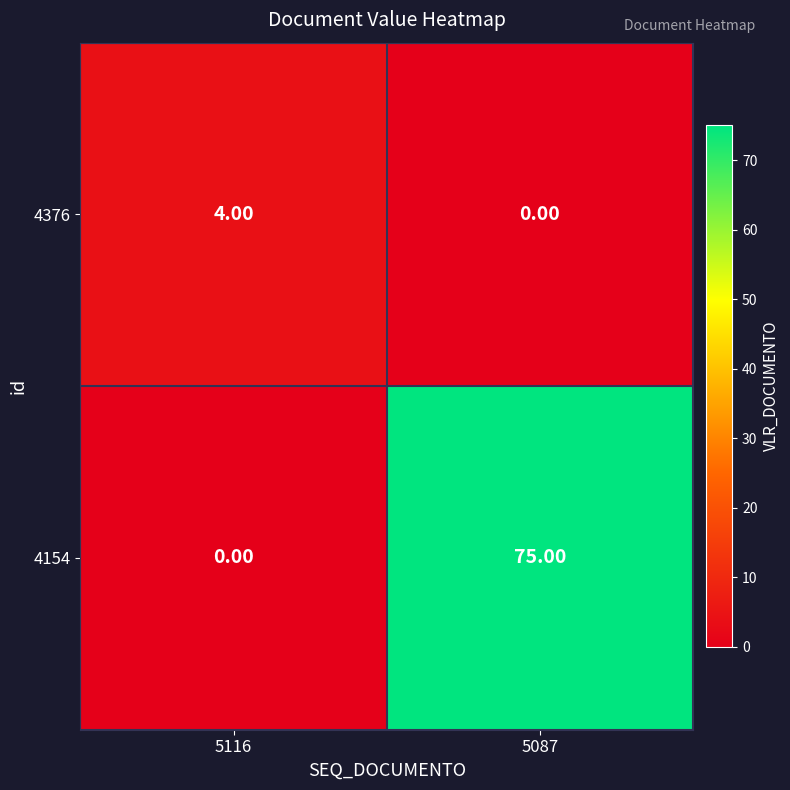

List the series in order of their overall mean, lowest first.

4376, 4154